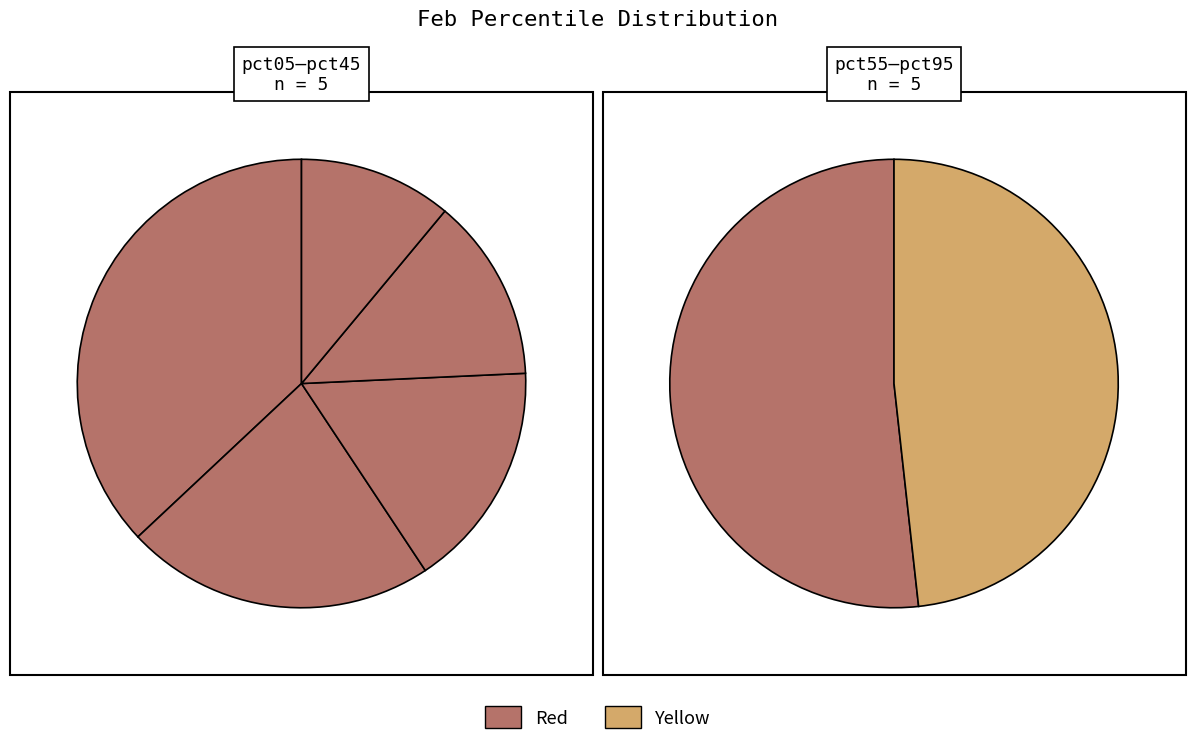

Is pct35 the majority of the pie?

No